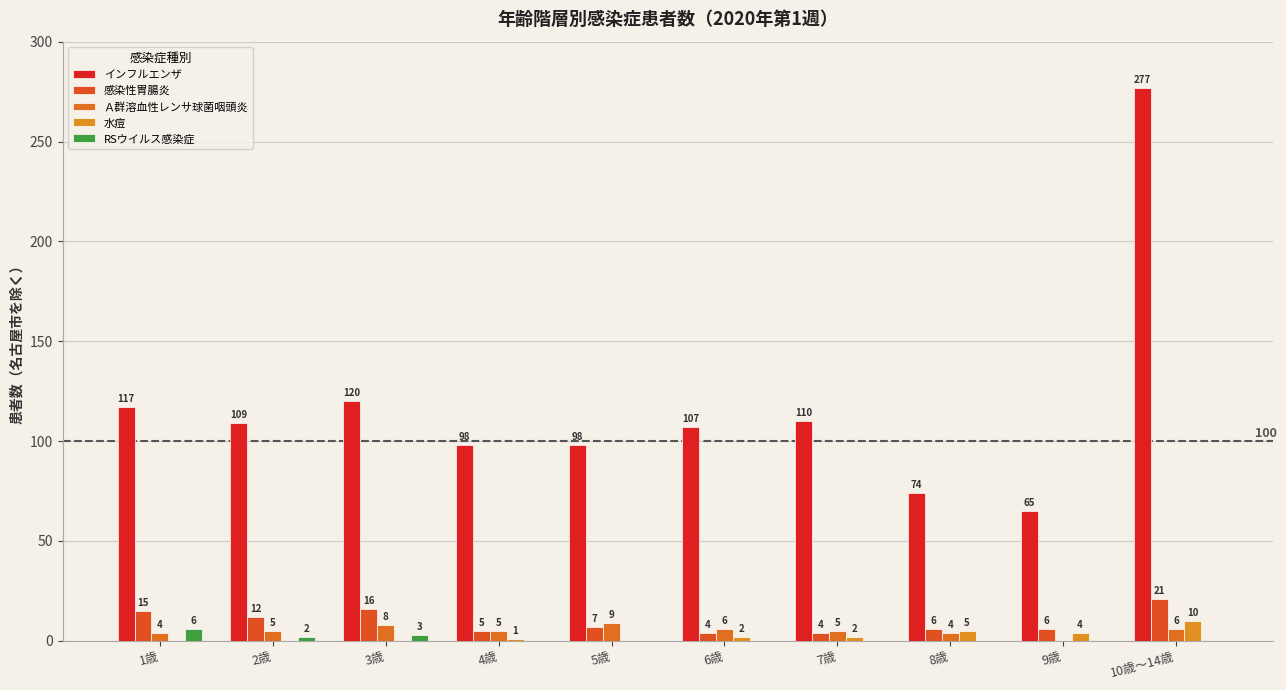

How many values in the RSウイルス感染症 series exceed 0?

3